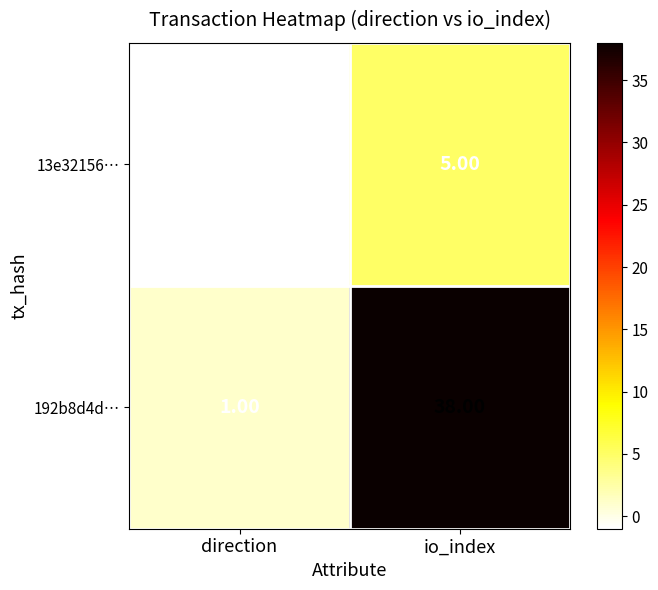

How many data points does each series have?

2